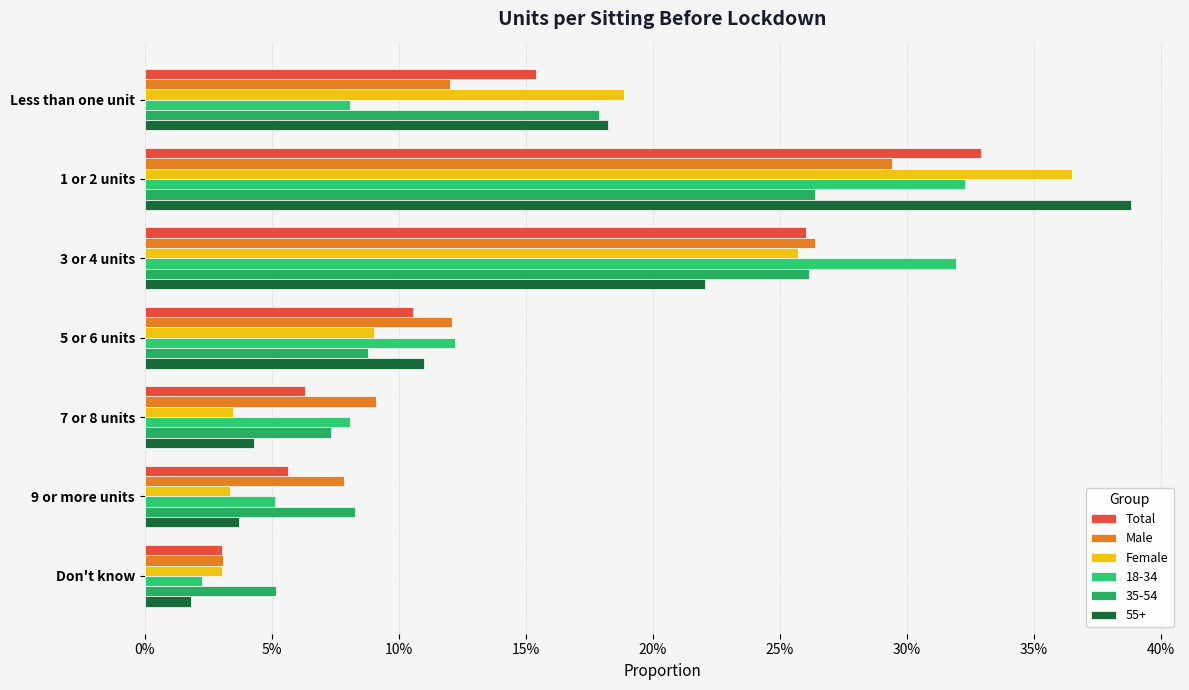

What is the sum of all Male values?

1.0